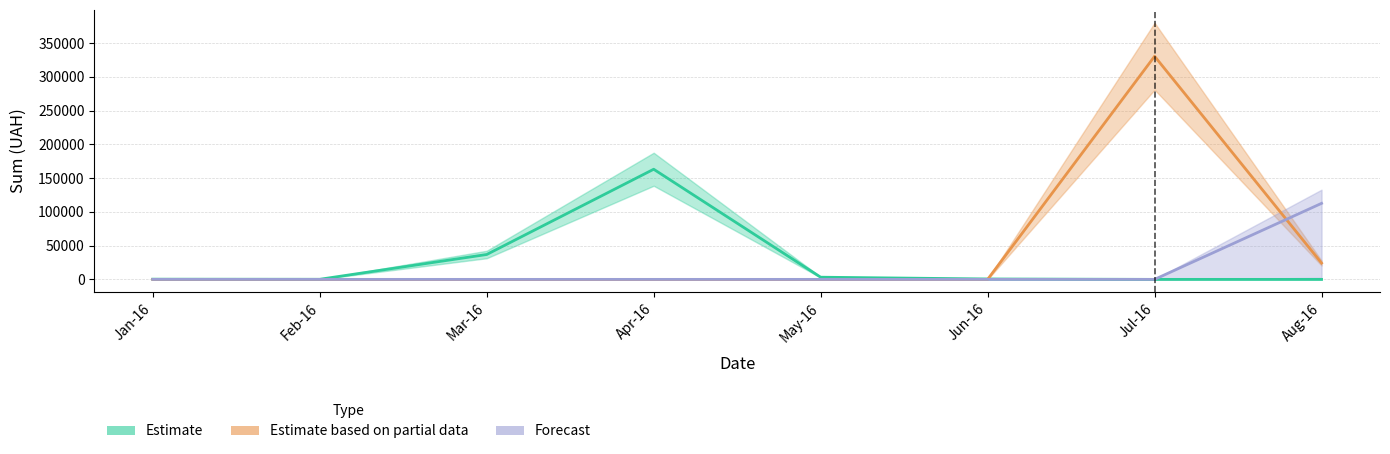

Is this an area chart (filled region under the line)?

No